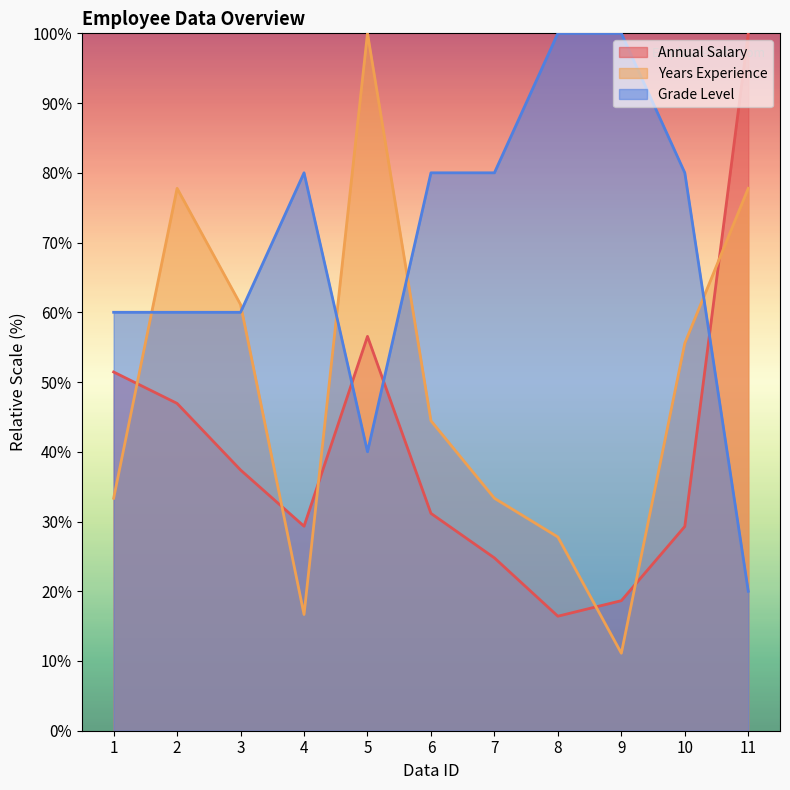

Which series has the largest total across all categories?

Grade Level